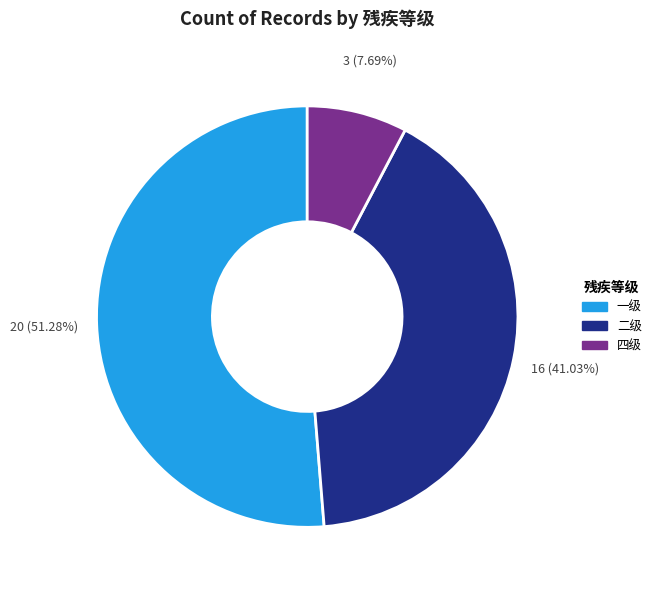

Combined, what portion of the pie is 四级 and 一级?

59.0%